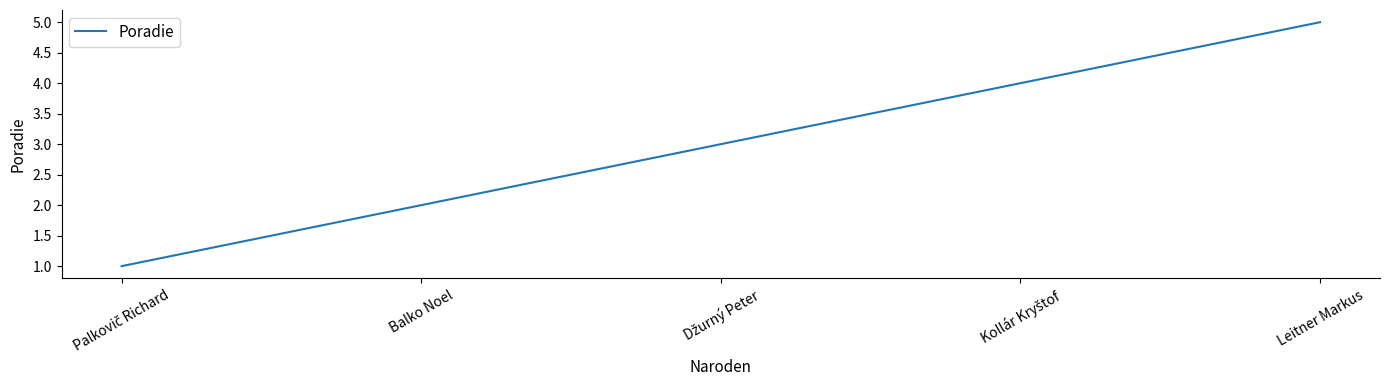

Is it true that the value at Leitner Markus is 9?

False